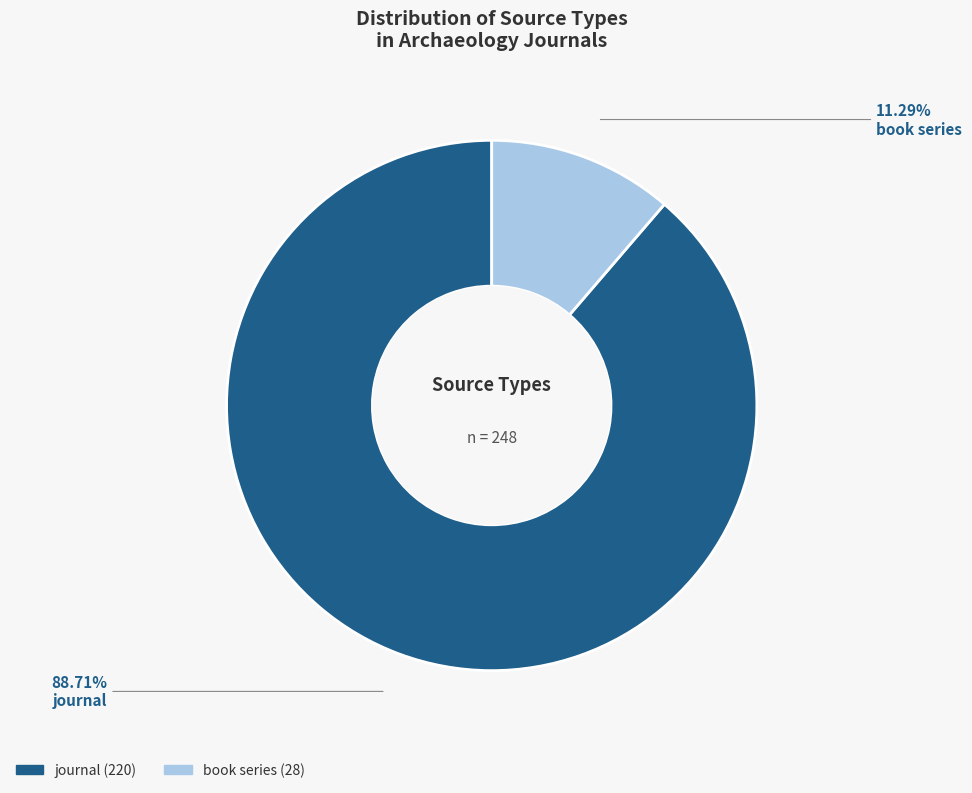

Is there a majority slice in this chart?

Yes